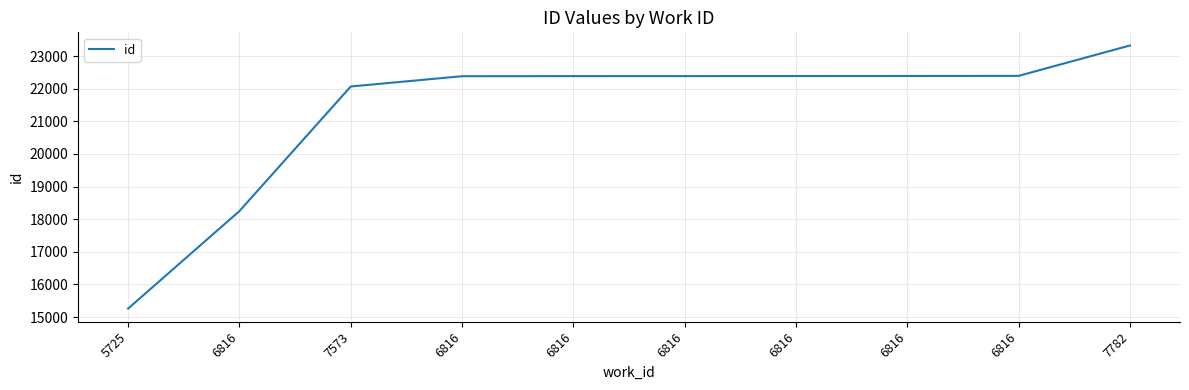

List the labels in order of value, smallest first.

5725, 6816, 7573, 6816, 6816, 6816, 6816, 6816, 6816, 7782